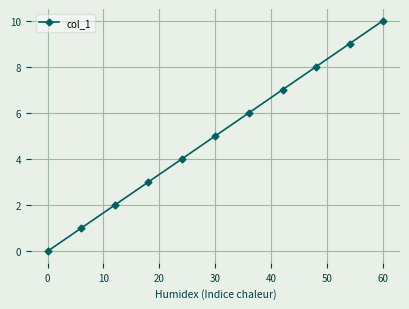

What is the greatest value displayed?

10